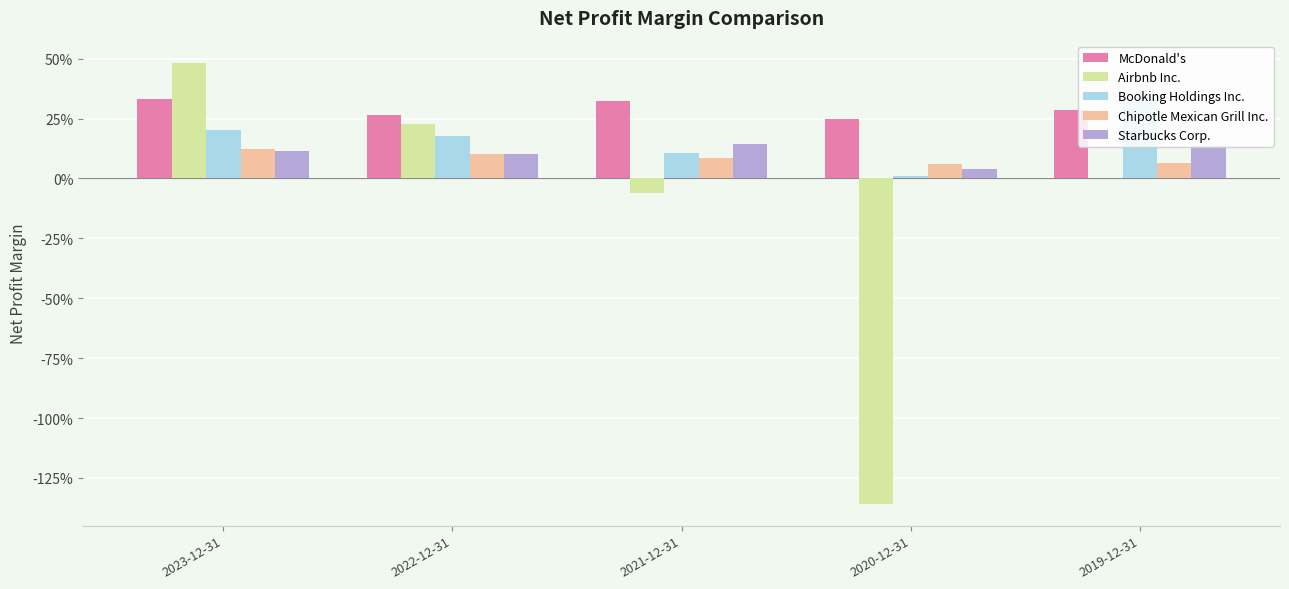

What are all the series names shown in the legend?

McDonald's, Airbnb Inc., Booking Holdings Inc., Chipotle Mexican Grill Inc., Starbucks Corp.